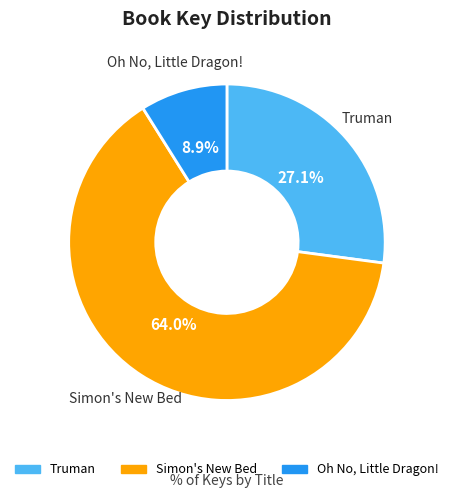

Count the number of slices in the pie.

3